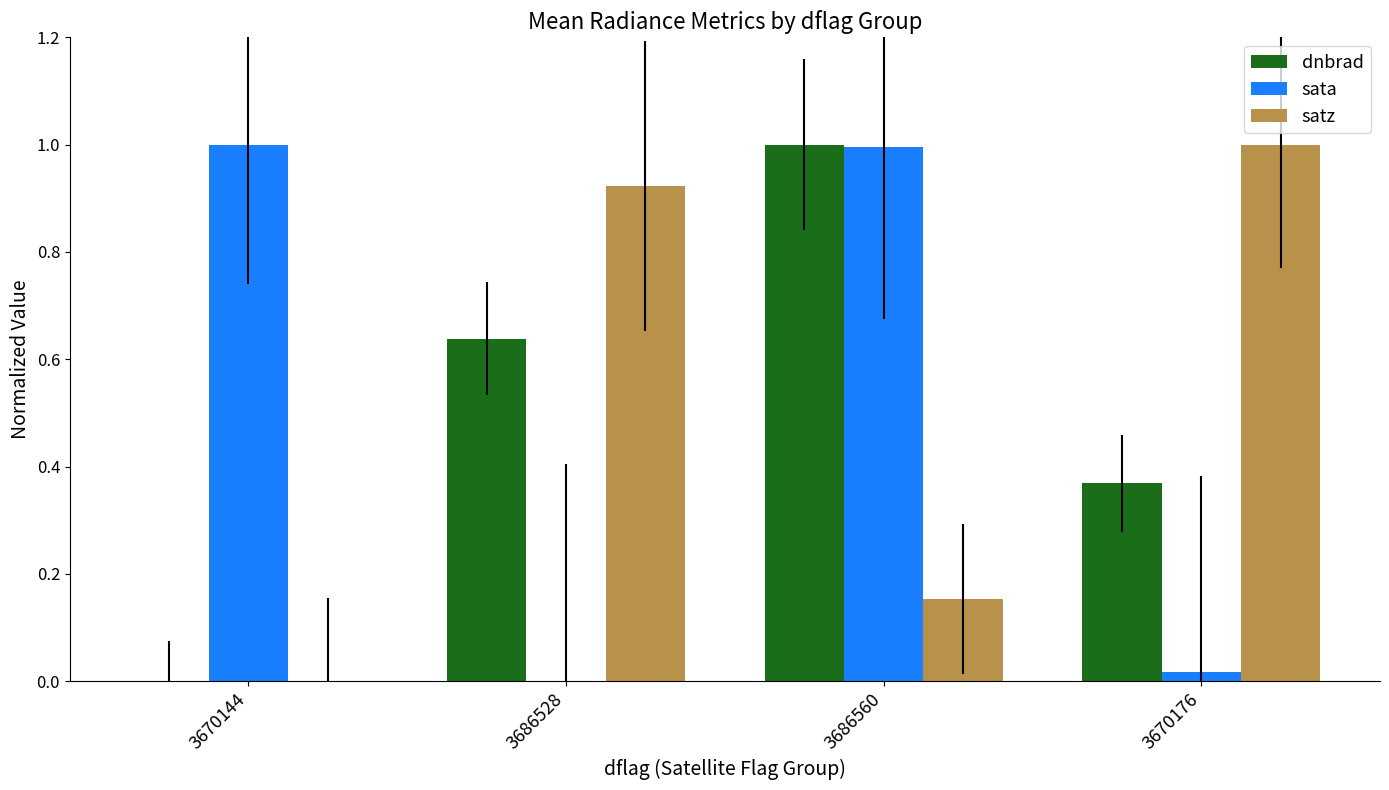

Which series changed the most between 3686528 and 3686560?

sata